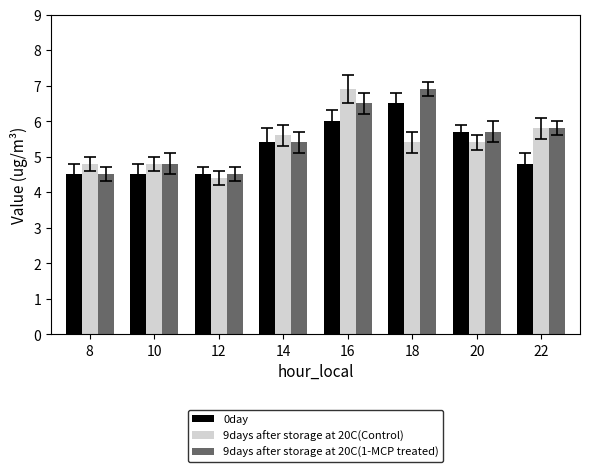

The value of 0day at 10 is 2.6. True or false?

False